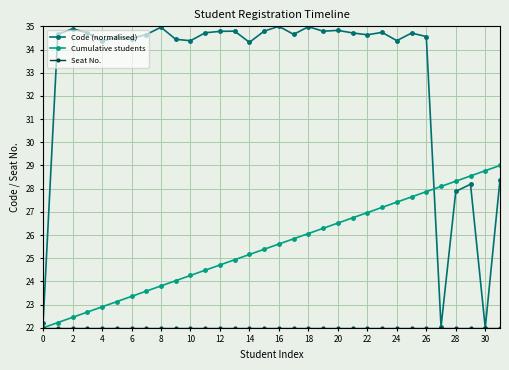

What is the value of the Code (normalised) point at the 5th from the left?

34.4